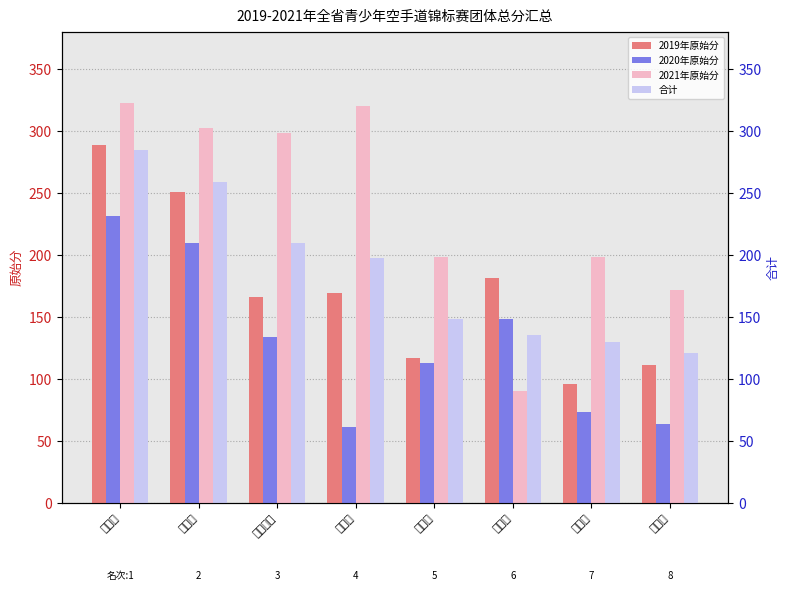

At which label is 合计 closest to 203?

淮南市